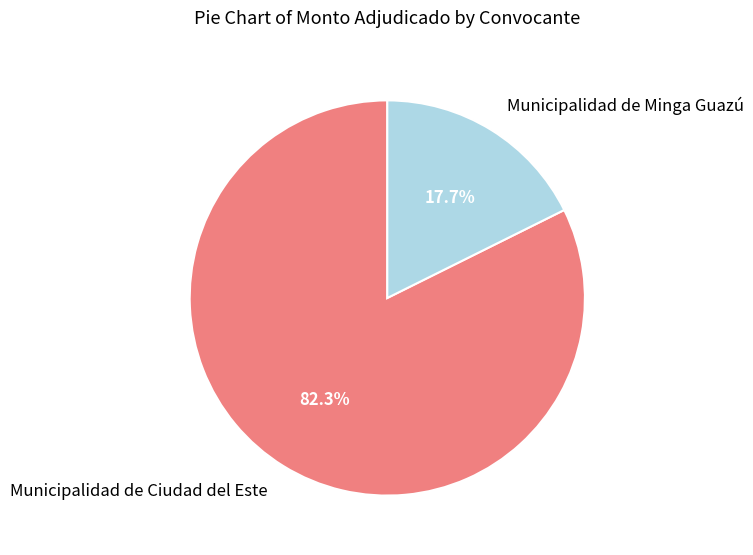

Do Municipalidad de Minga Guazú and Municipalidad de Ciudad del Este together represent more than half of the pie?

Yes